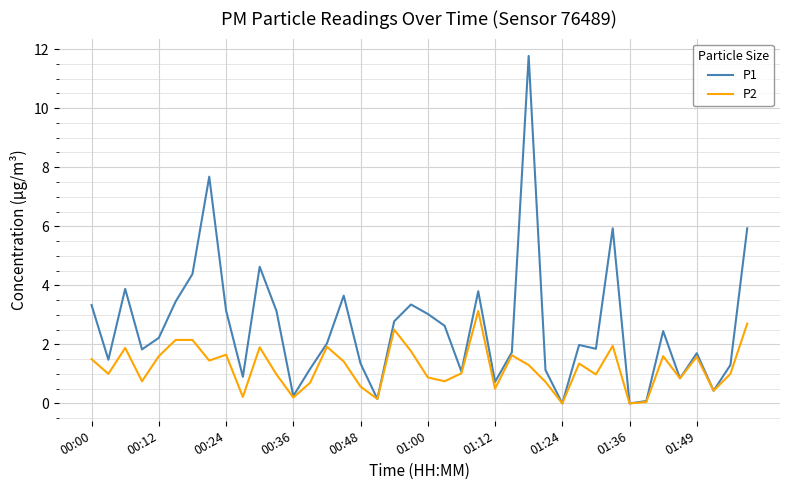

What is the highest value of the P1 series?

11.8